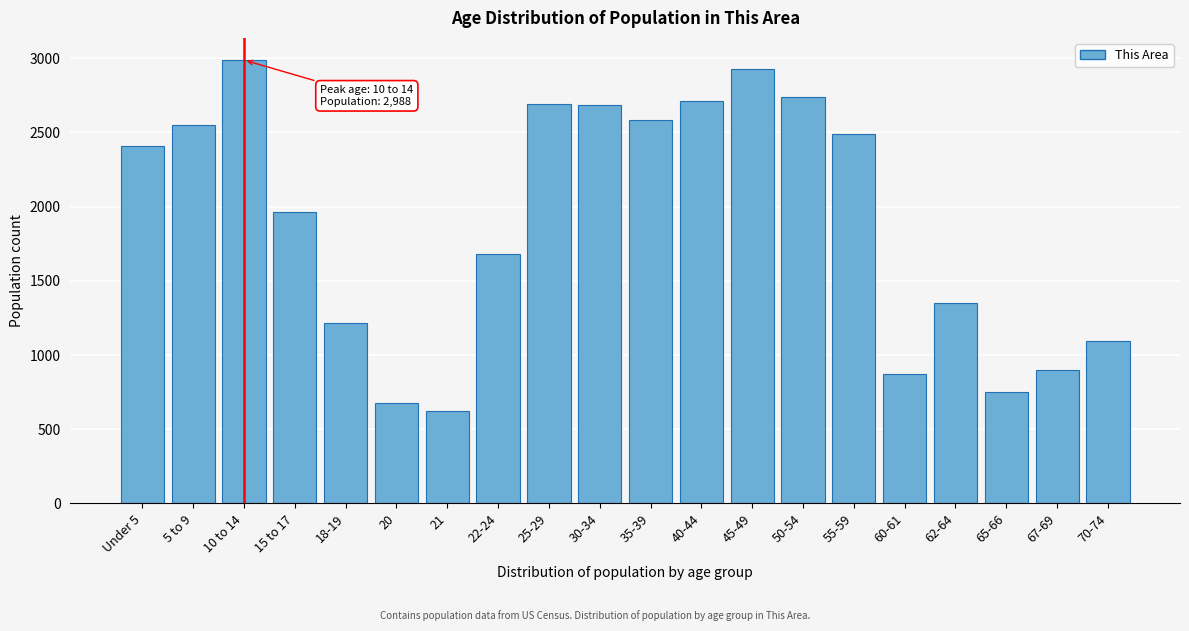

The value at 22-24 is 1684. True or false?

True